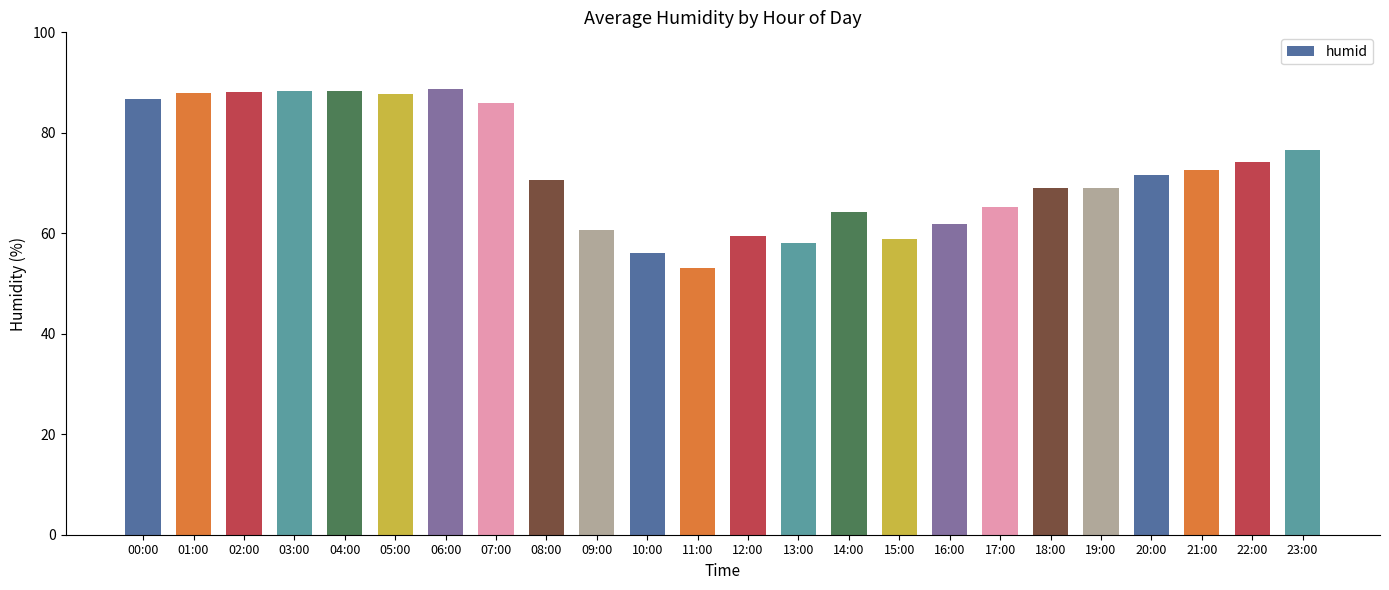

What is the difference between the maximum and second lowest values?

32.7